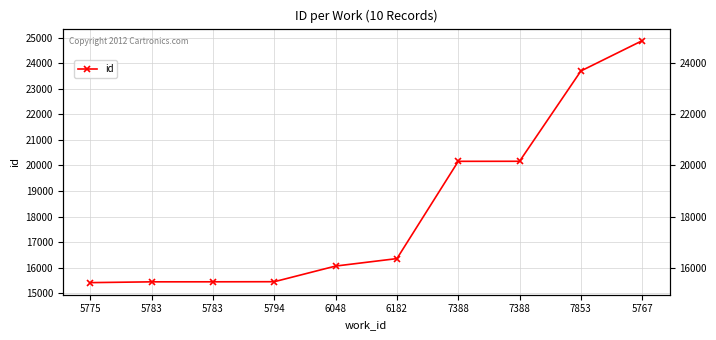

The chart shows a value of 23696 at 7853. True or false?

True